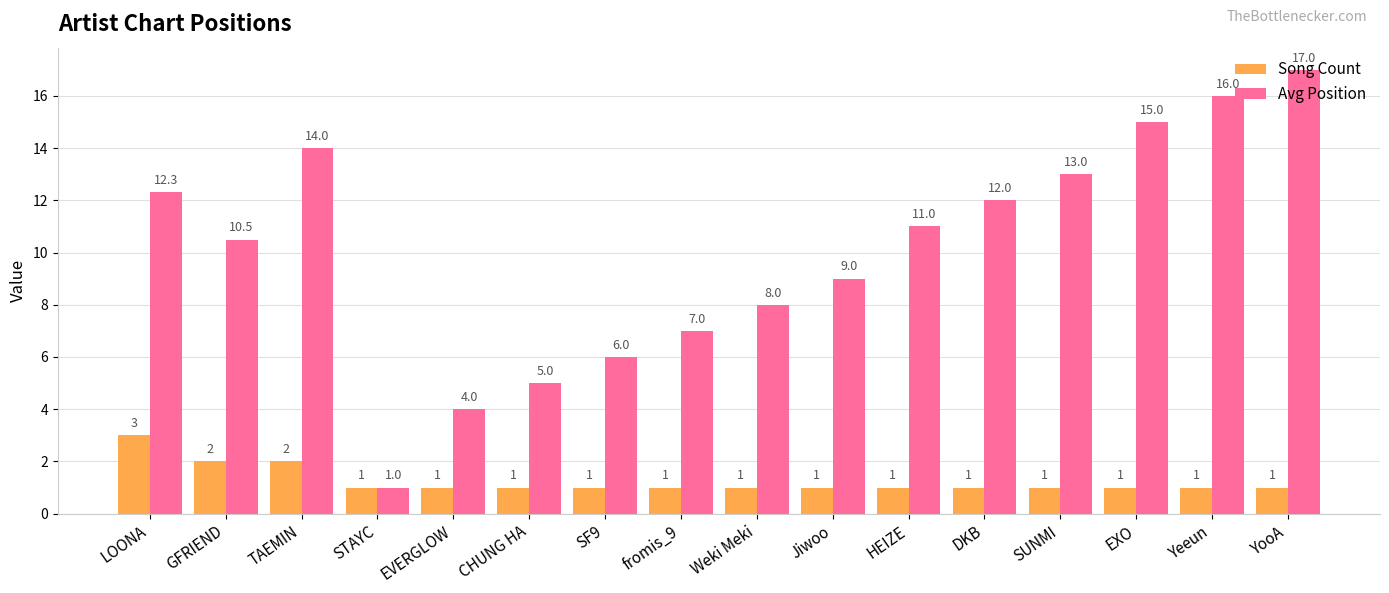

The Song Count series shows 1.0 at HEIZE. True or false?

True